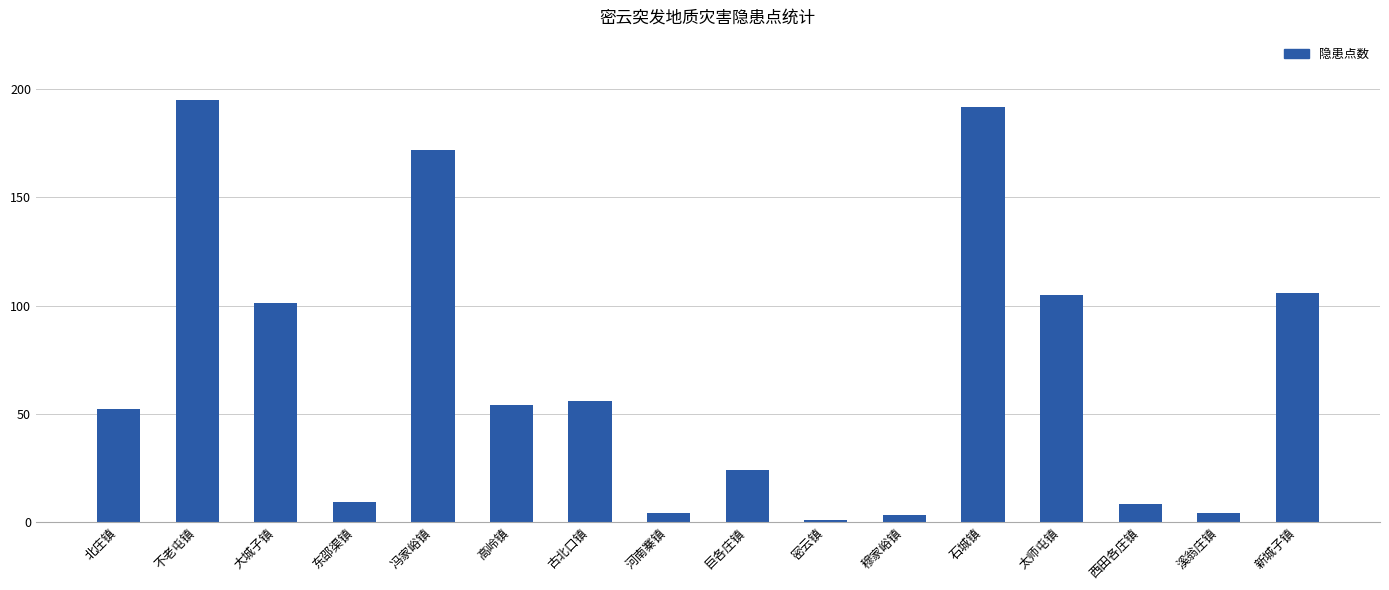

What is the average value?

68